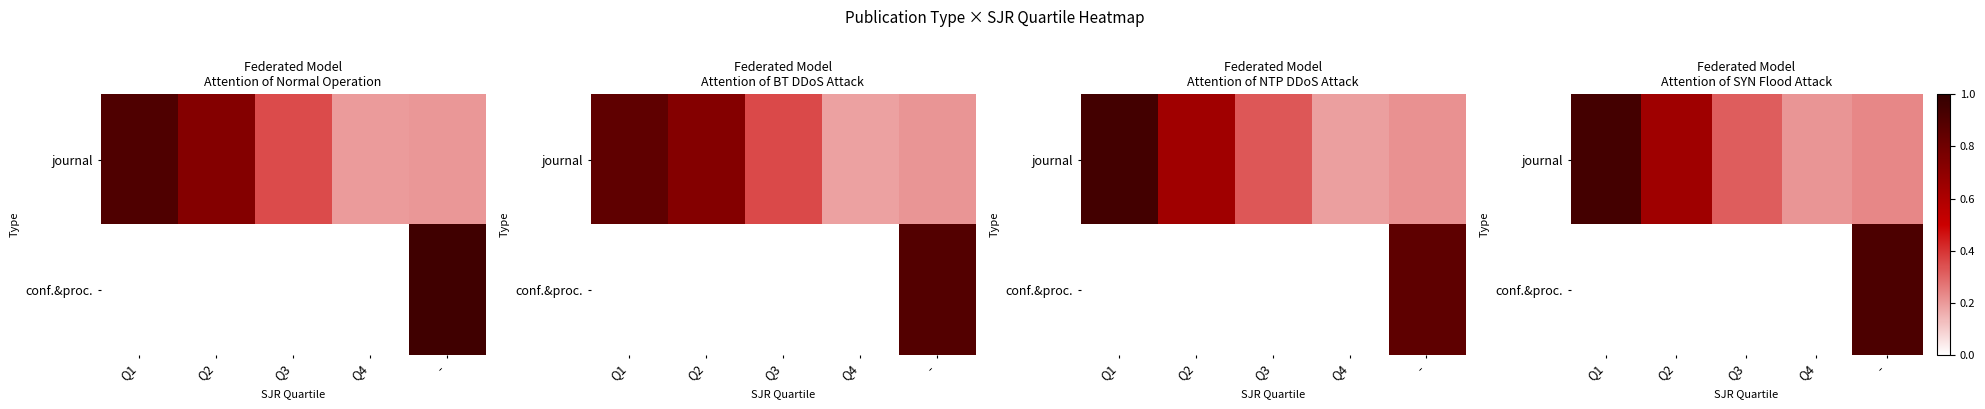

At which label is journal closest to 0?

Q4